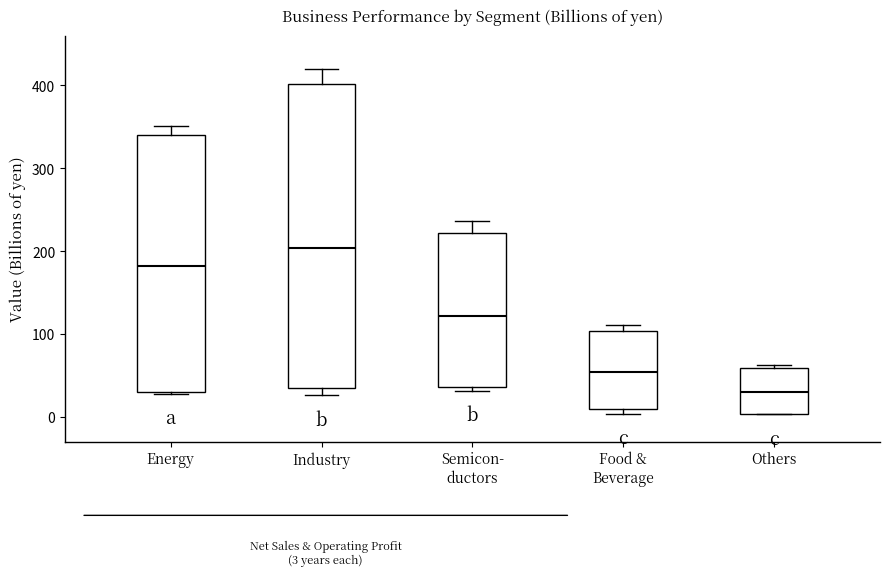

Which box is the tallest, from its lower edge to its upper edge?

Industry